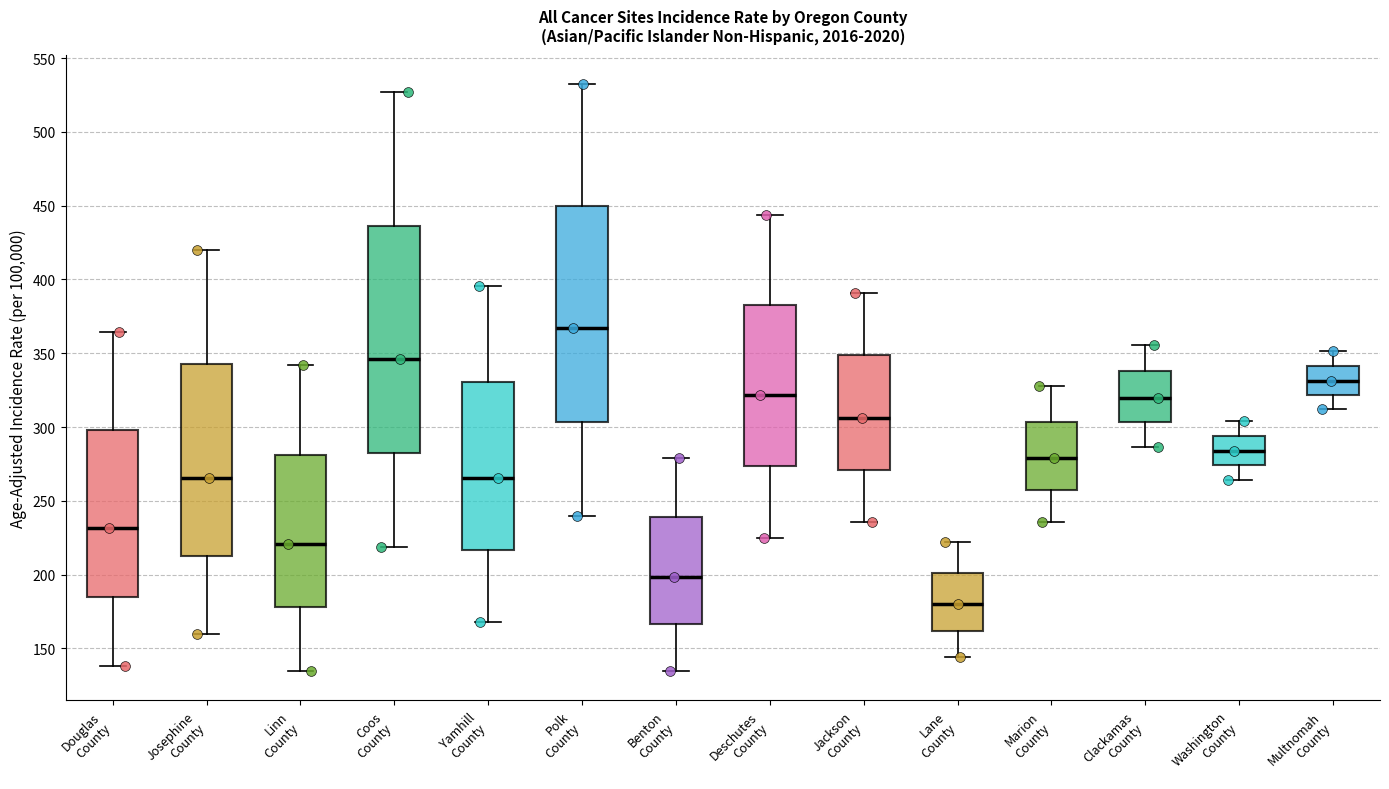

Which box's median line is the highest?

Polk County